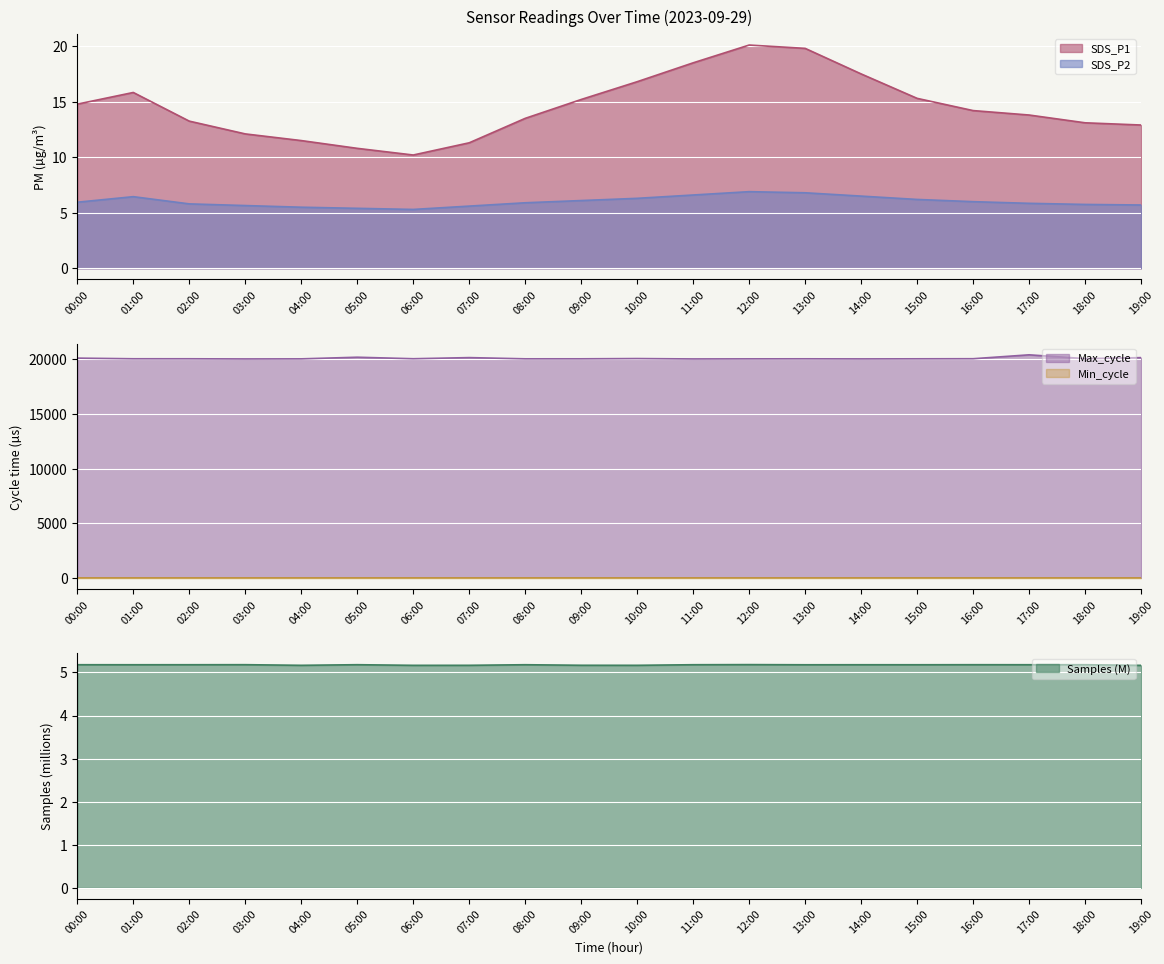

Read the SDS_P1 value at 02:00.

13.2